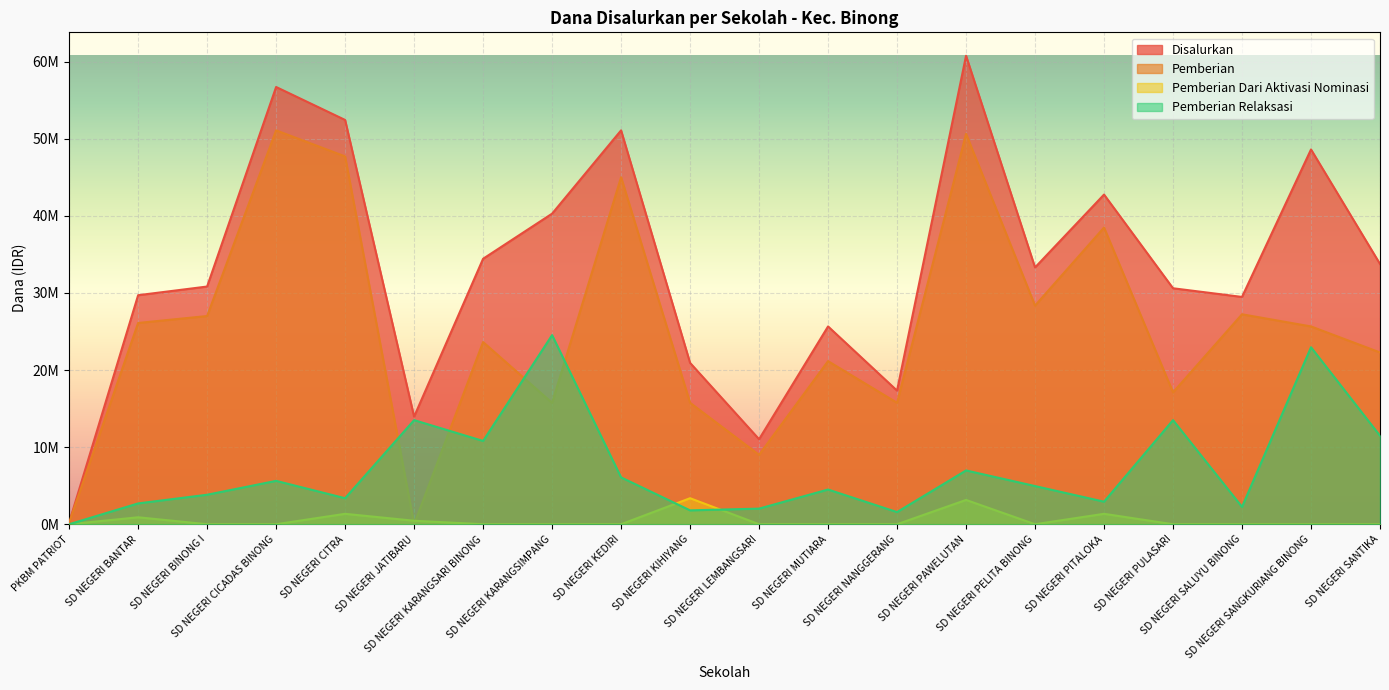

Does the chart display data point markers on the line(s)?

No